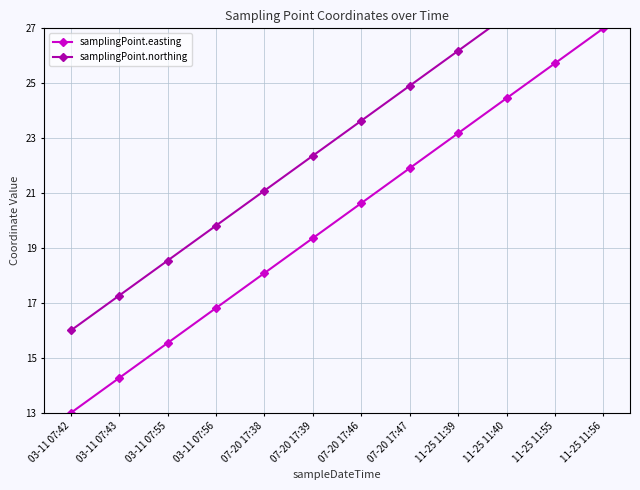

True or false: samplingPoint.easting has more than 1 interior local peaks.

False